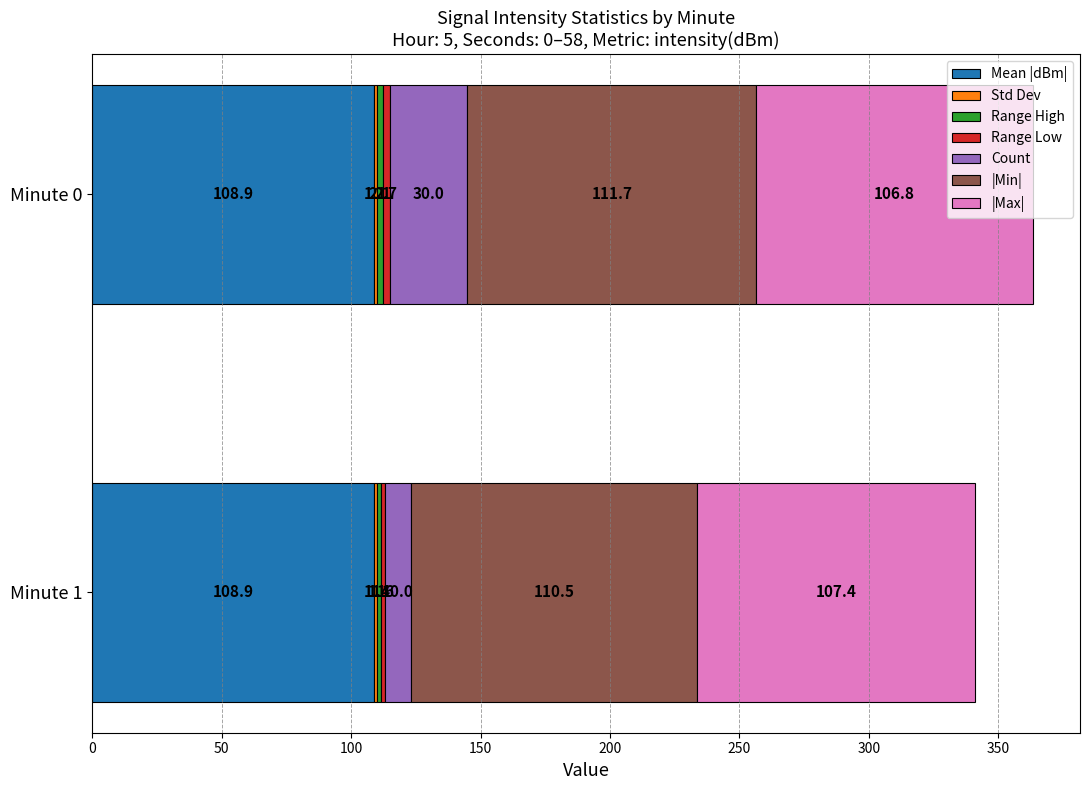

At which category is the sum across all series the highest?

Minute 0